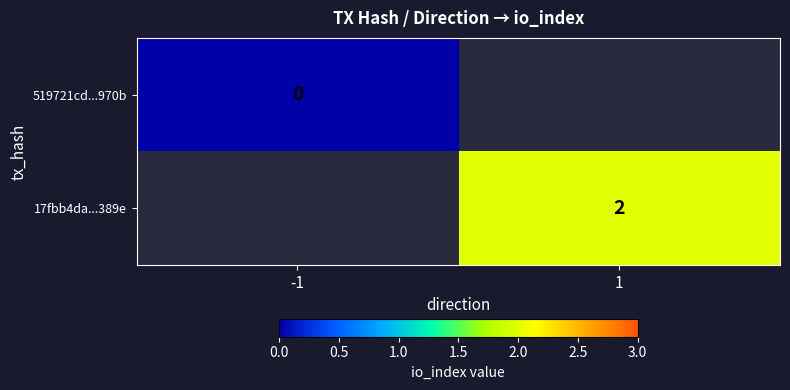

The value of 17fbb4da...389e at 1 is 1. True or false?

False